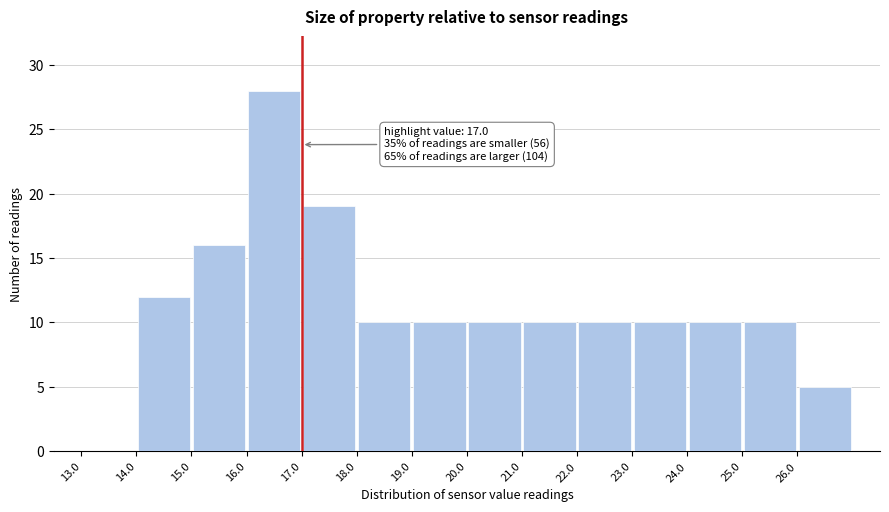

Over which range of the x-axis is the bar tallest?

16 to 17